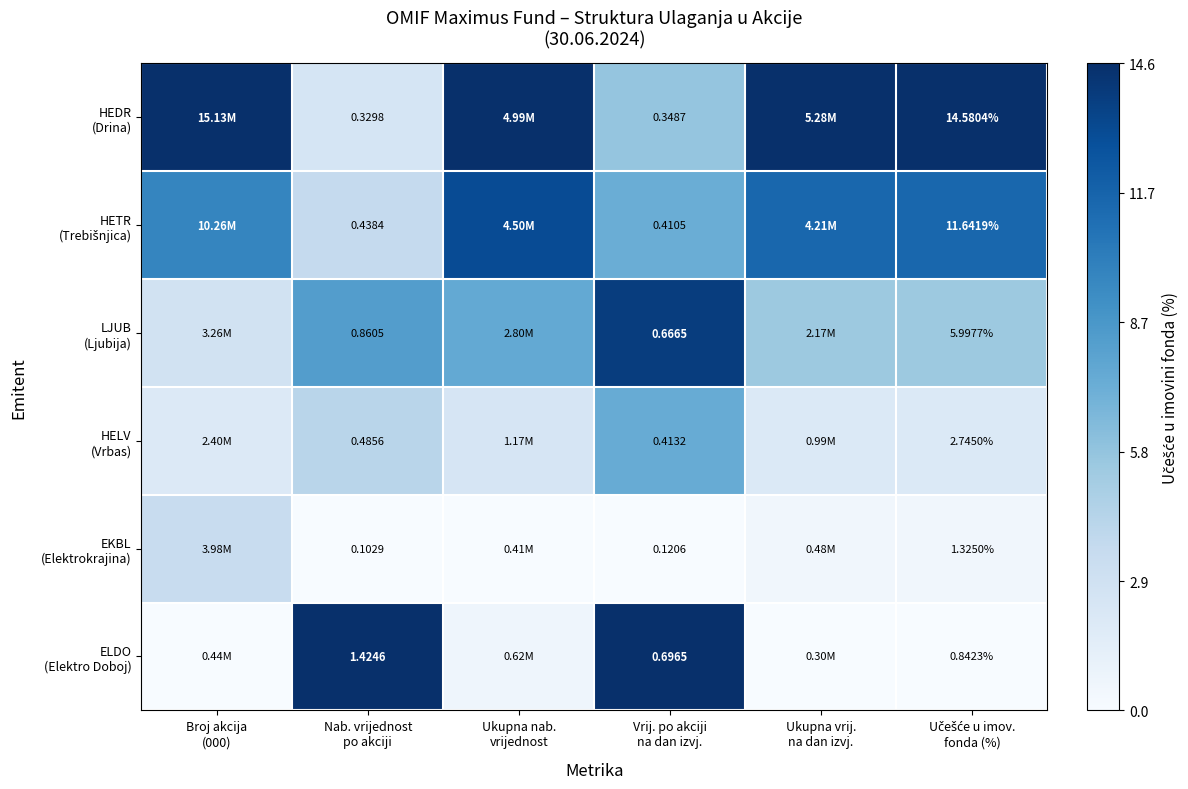

At Nab. vrijednost po akciji, list the series in order from smallest to largest.

EKBL (Elektrokrajina), HEDR (Drina), HETR (Trebišnjica), HELV (Vrbas), LJUB (Ljubija), ELDO (Elektro Doboj)